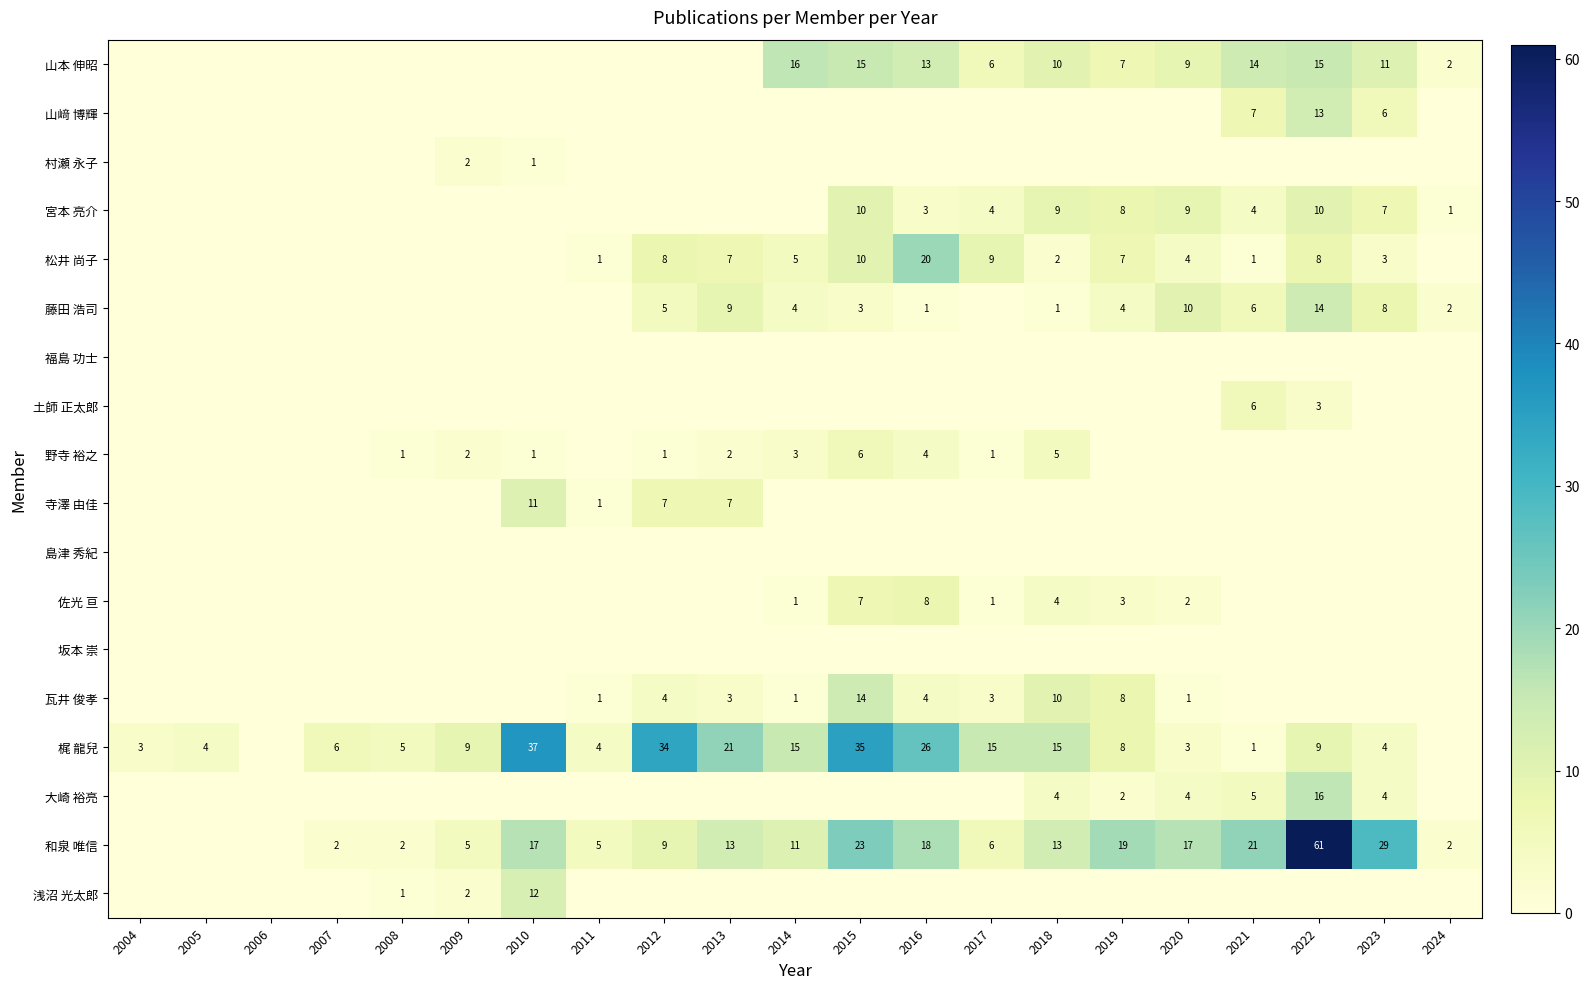

The value of 佐光 亘 at 2015 is 2. True or false?

False